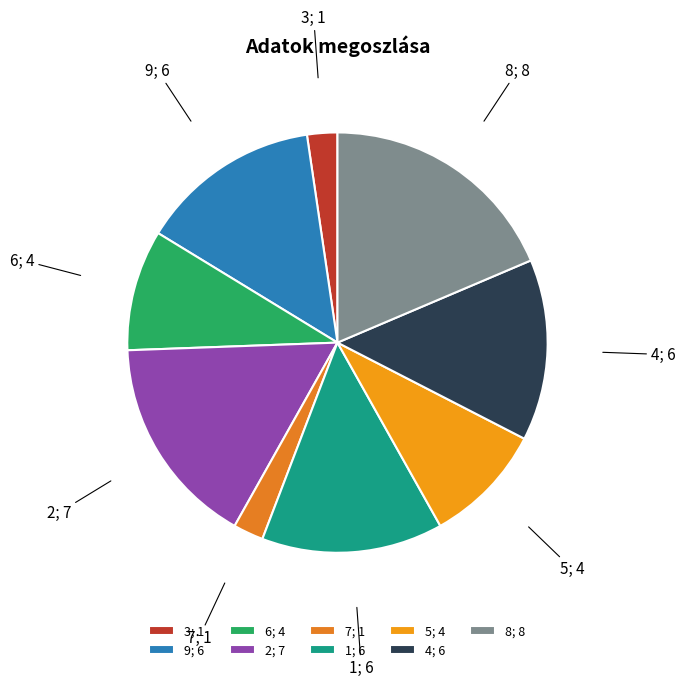

Is there any slice that represents more than half of the pie?

No